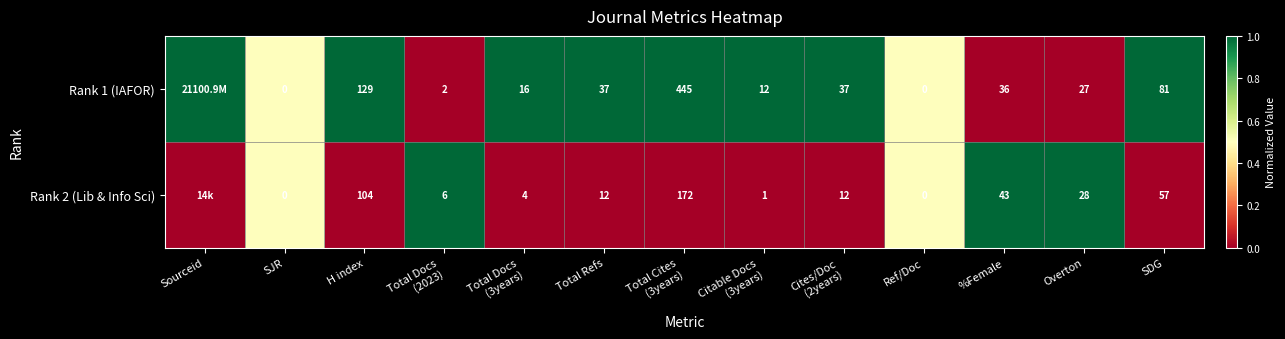

What is the difference between the highest and lowest values at Total Refs?

25